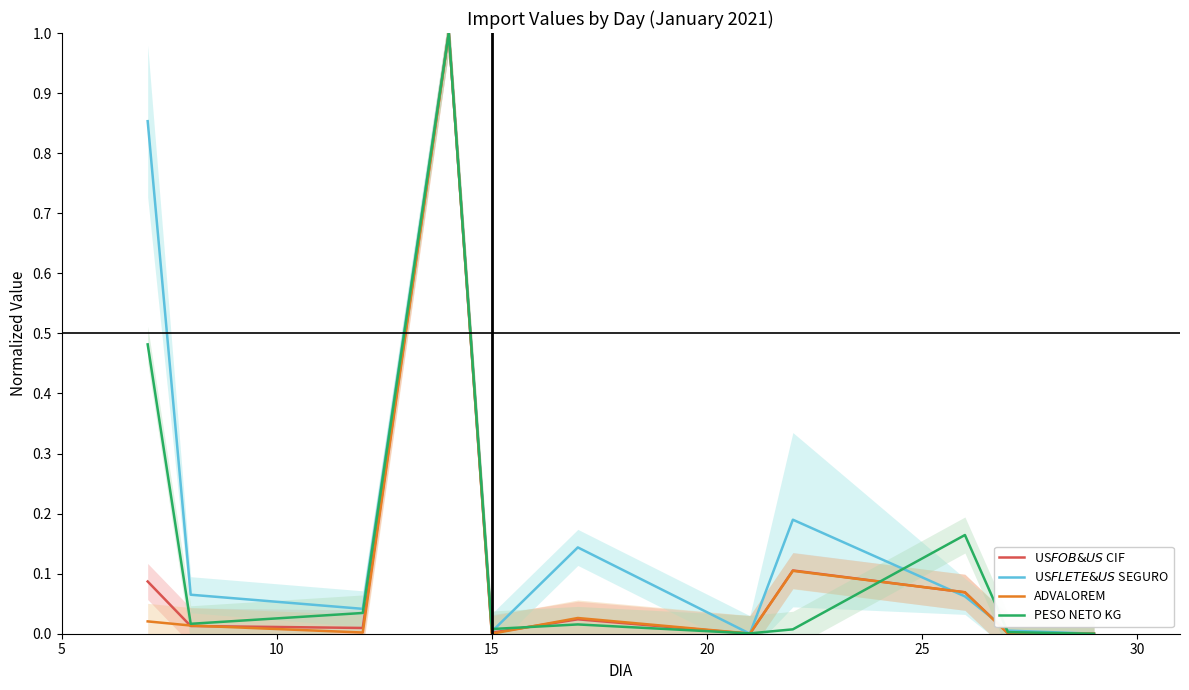

What is the greatest value displayed?

1.0